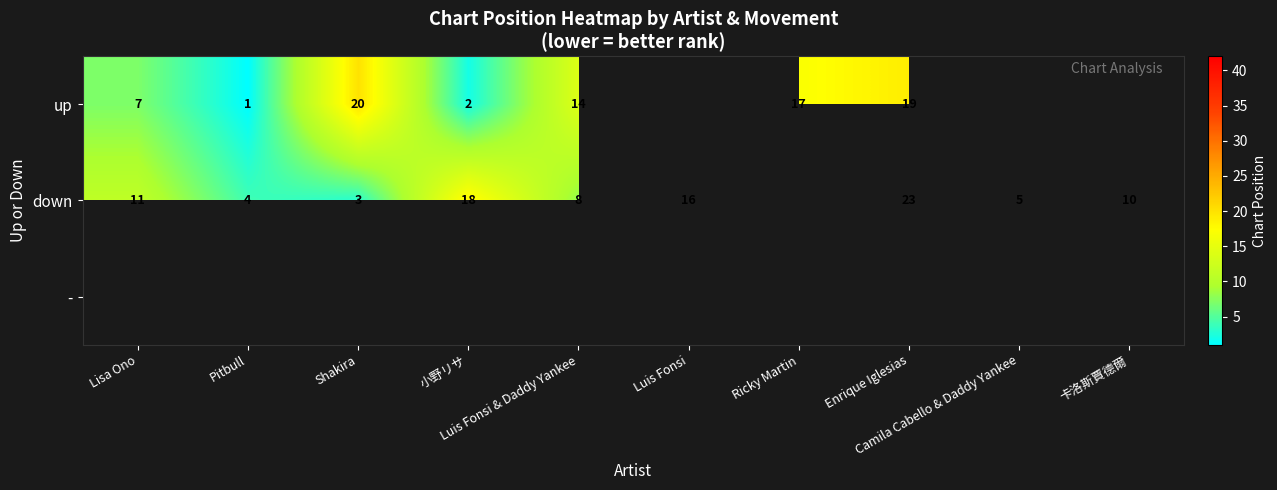

Between Pitbull and Camila Cabello & Daddy Yankee, which series saw the biggest shift?

down